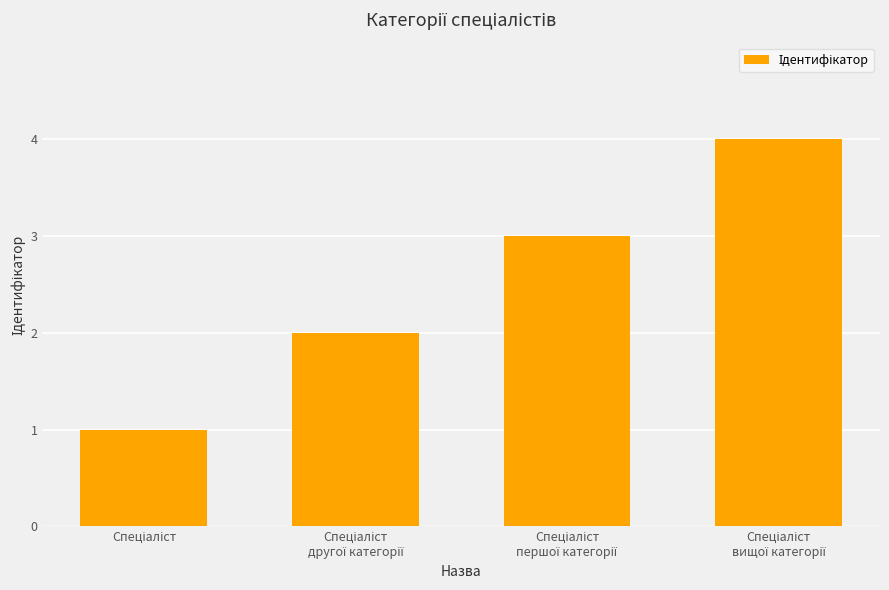

What is the difference between the maximum and minimum values?

3